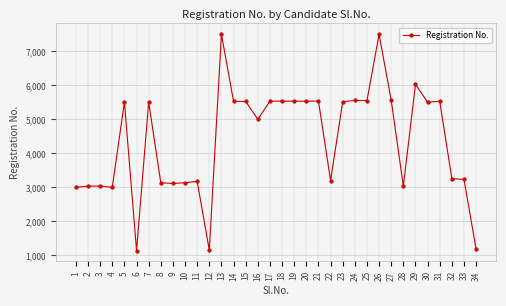

What is the greatest value displayed?

7507